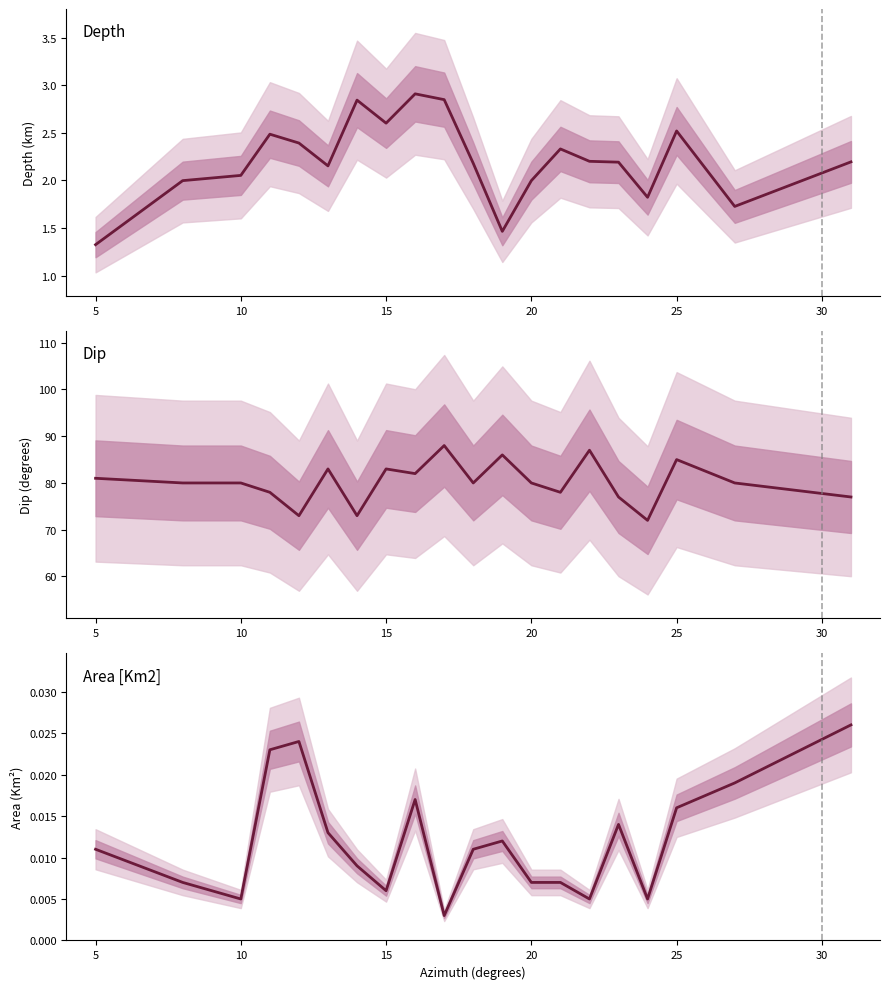

True or false: Depth and Dip cross at least once.

False